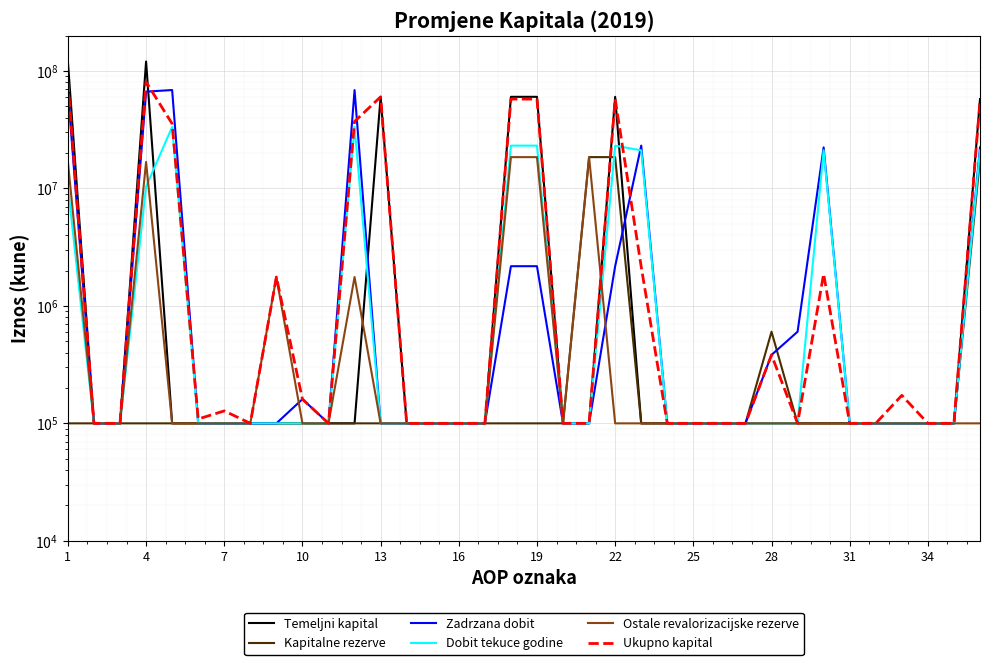

True or false: Temeljni kapital and Dobit tekuce godine cross at least once.

True